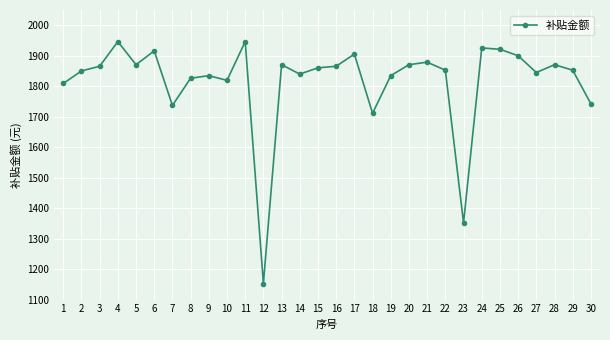

True or false: the data shows 2974.7 at 28.

False